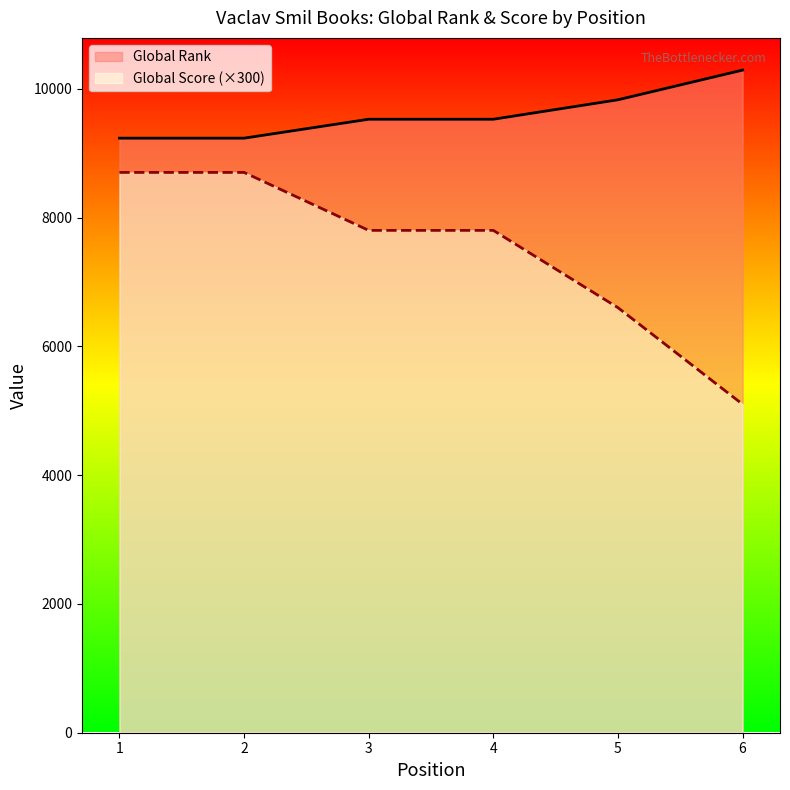

Which series has the widest spread of values?

Global Score (×300)